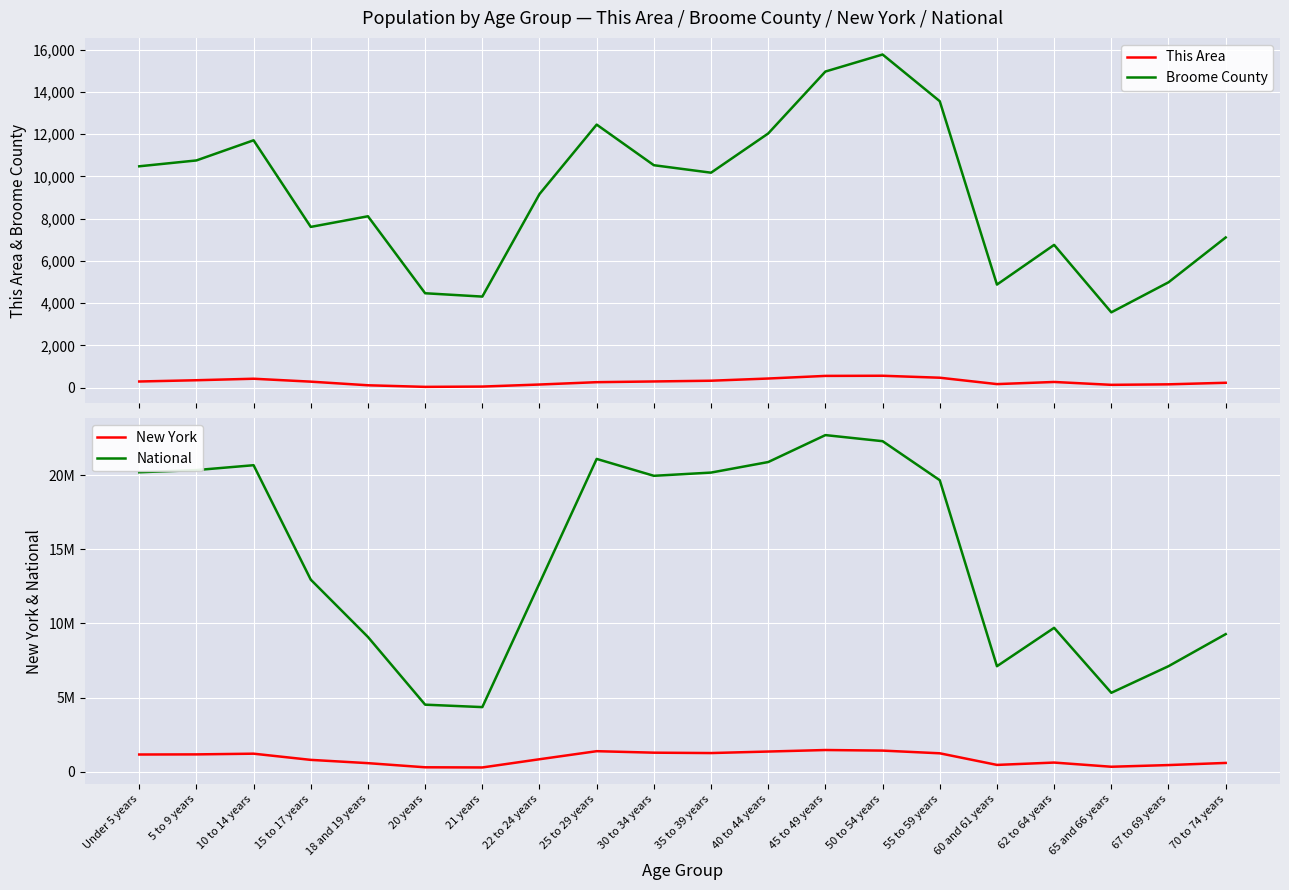

The value of National at 10 to 14 years is 20677194. True or false?

True